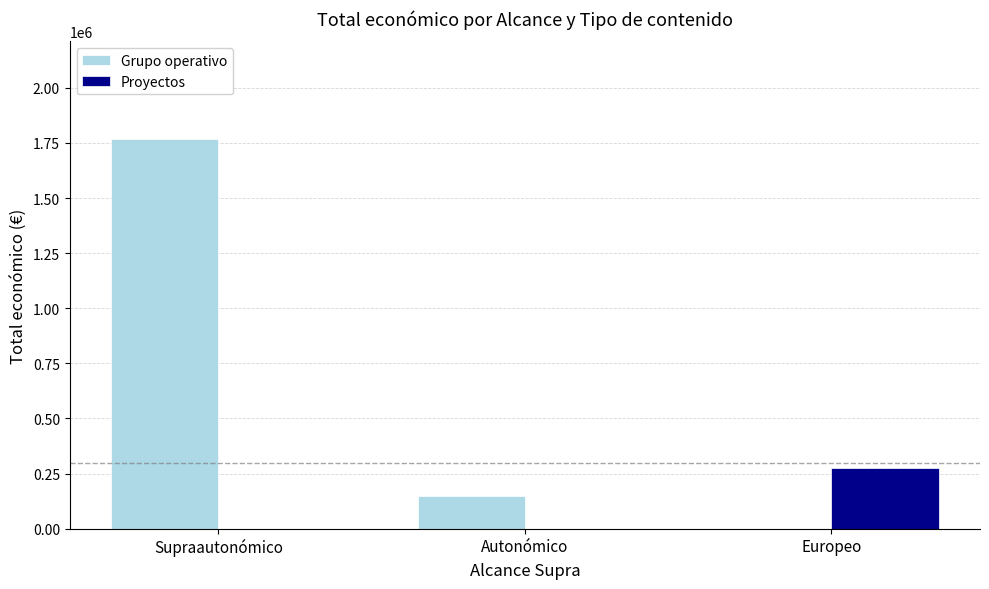

At which label is Grupo operativo closest to 884519?

Autonómico